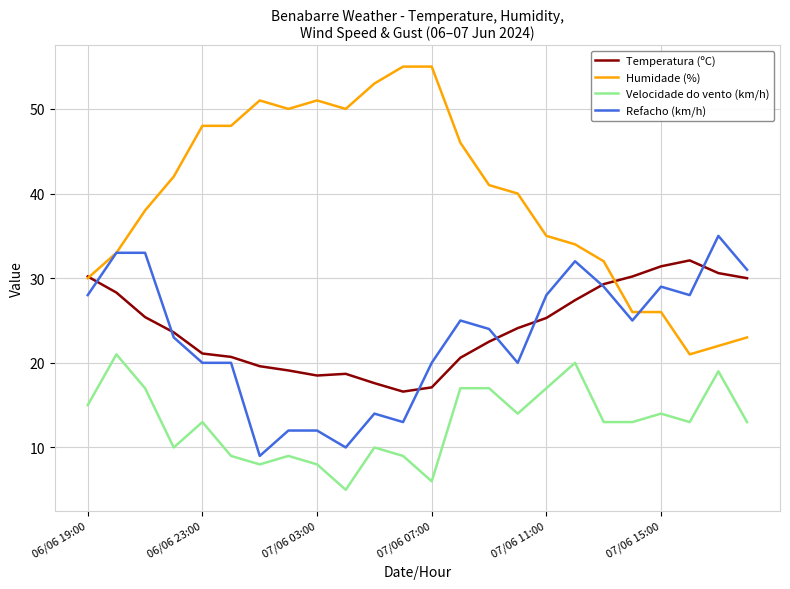

What is the highest value of the Humidade (%) series?

55.0